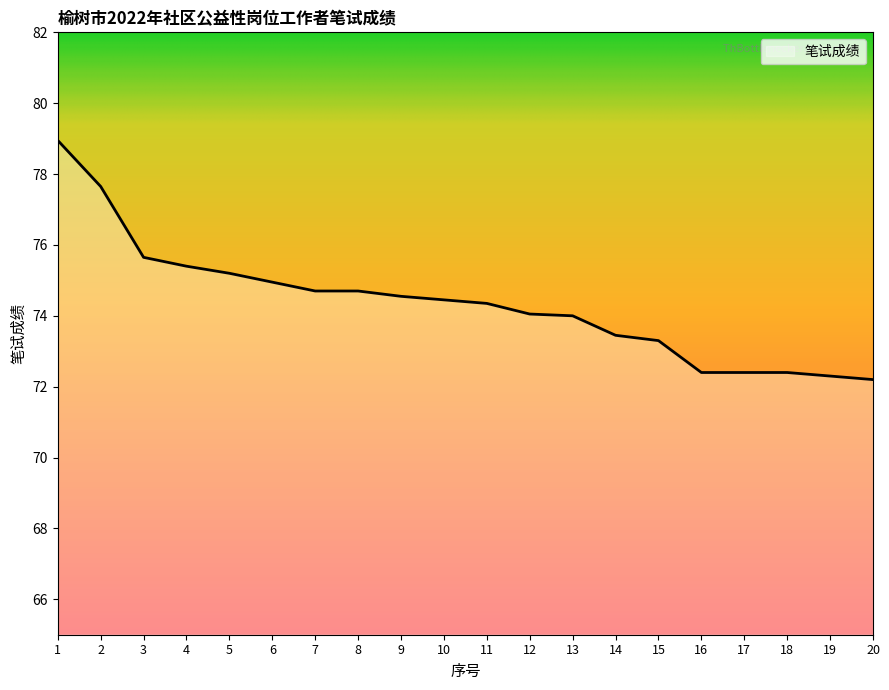

Between 2 and 6, which is larger?

2